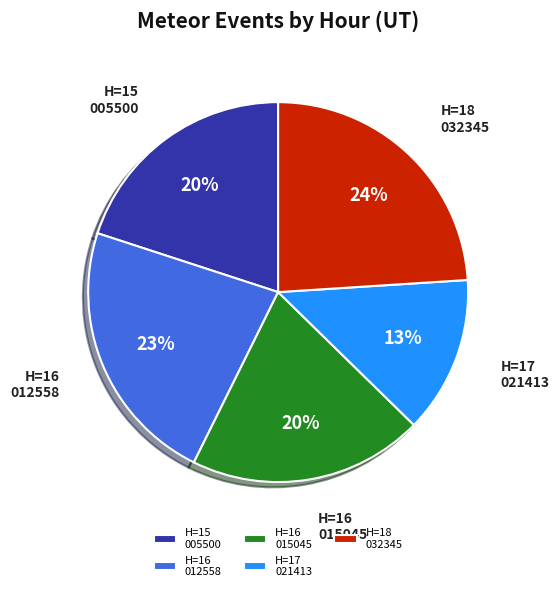

Is the sum of H=16 012558 and H=17 021413 greater than half?

No